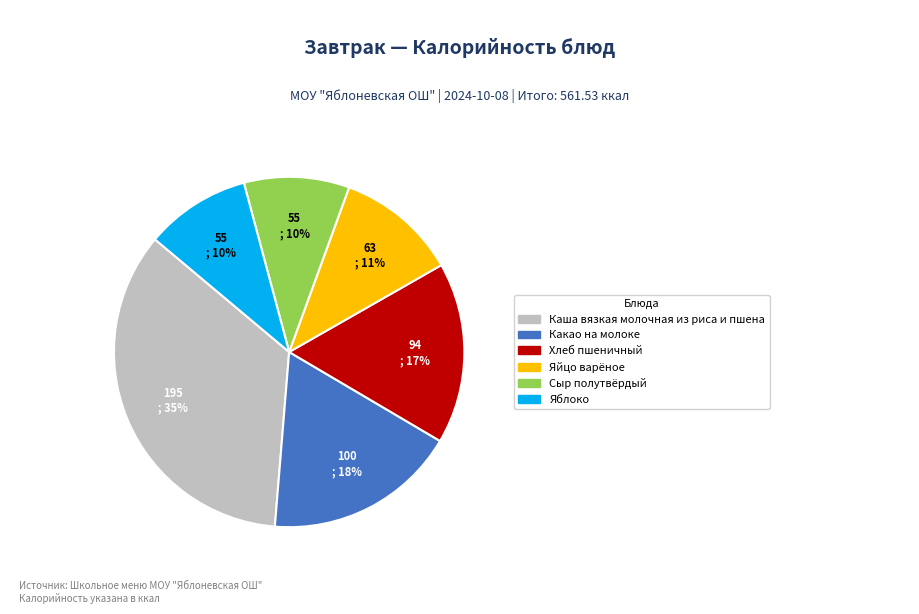

To the nearest percent, what portion does Яблоко represent?

10%